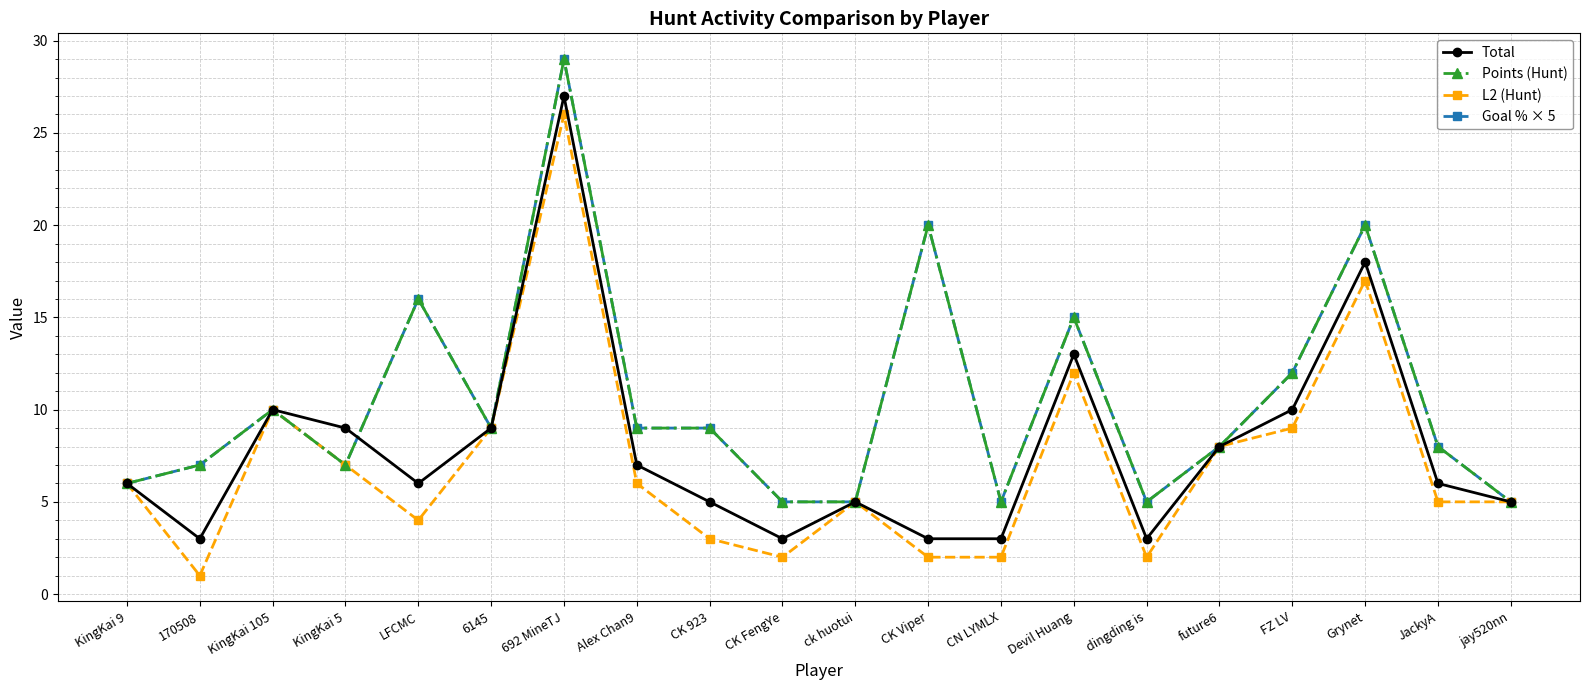

Which series has the largest total across all categories?

Points (Hunt)